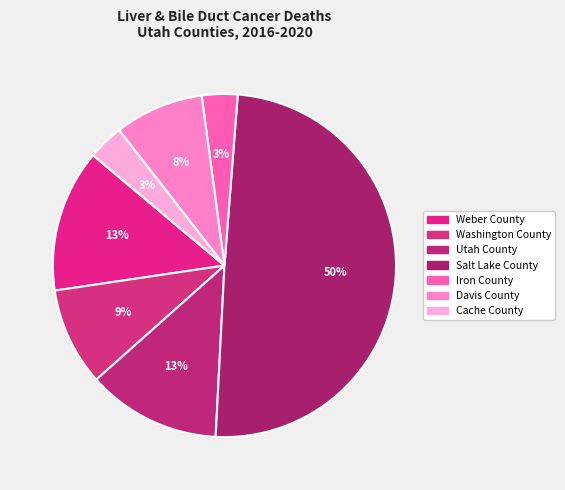

How many slices are in this pie chart?

7